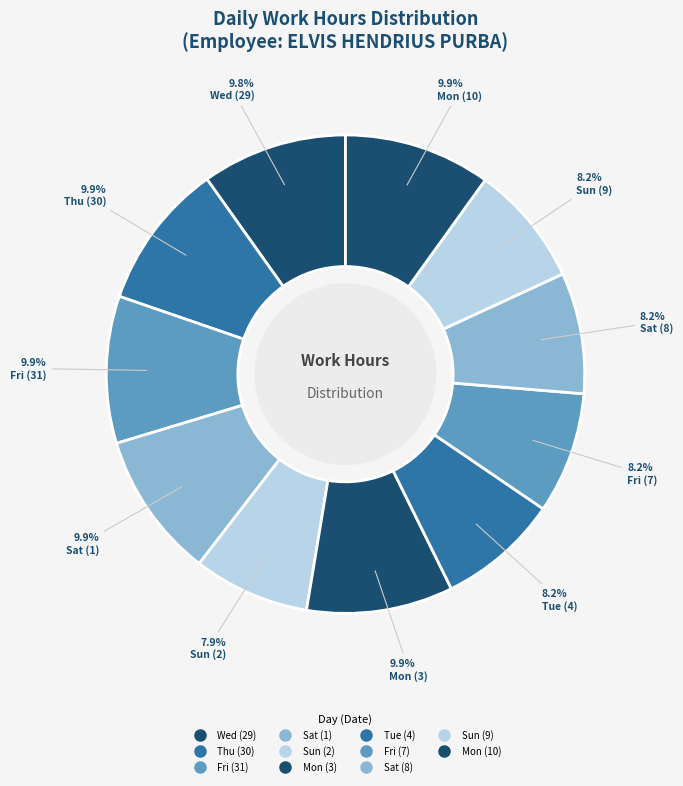

What percentage is the Tue (4) slice, to the nearest percent?

8%